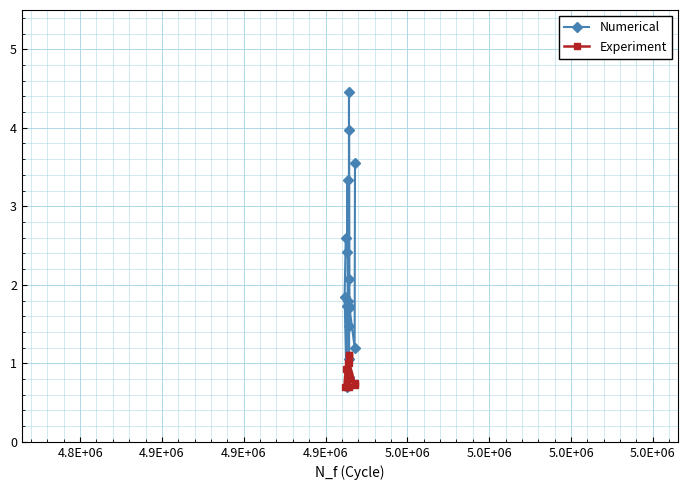

What is the minimum value for Experiment?

0.7